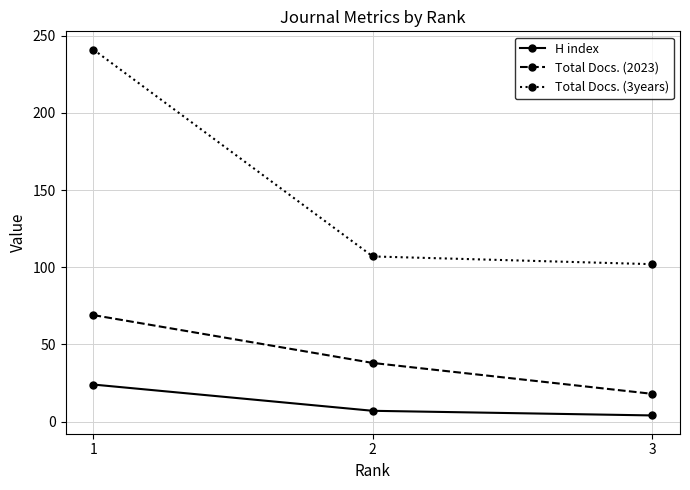

At which label does H index reach its peak?

1